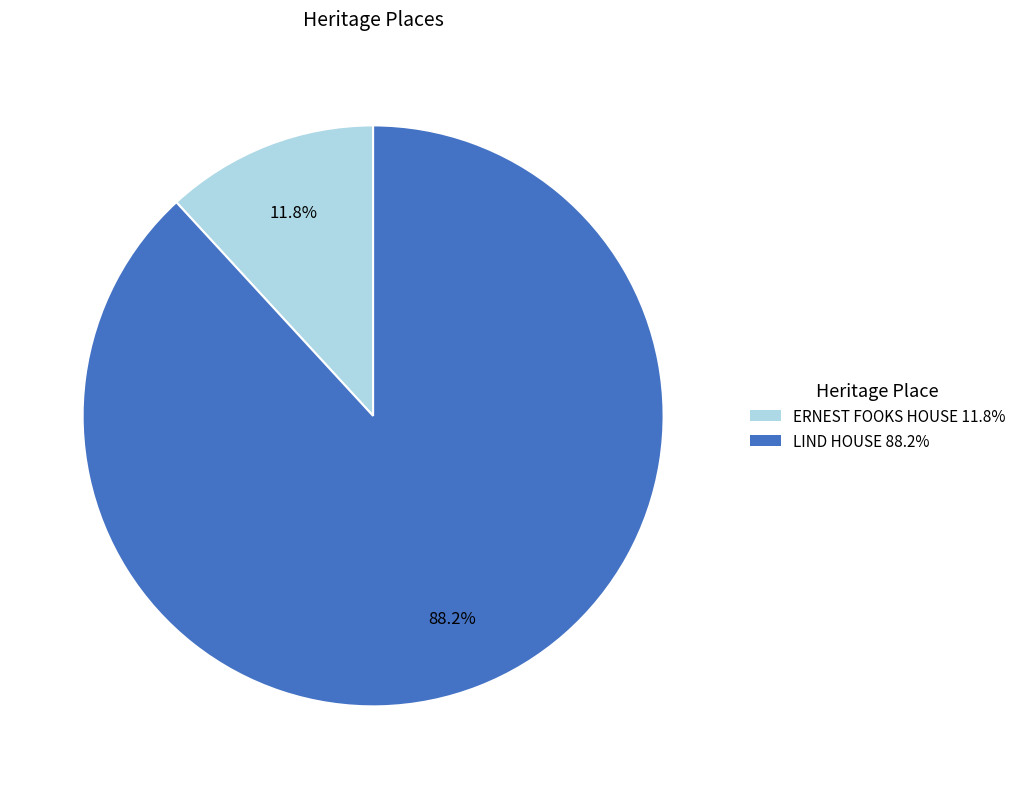

True or false: LIND HOUSE accounts for 99% of the total.

False